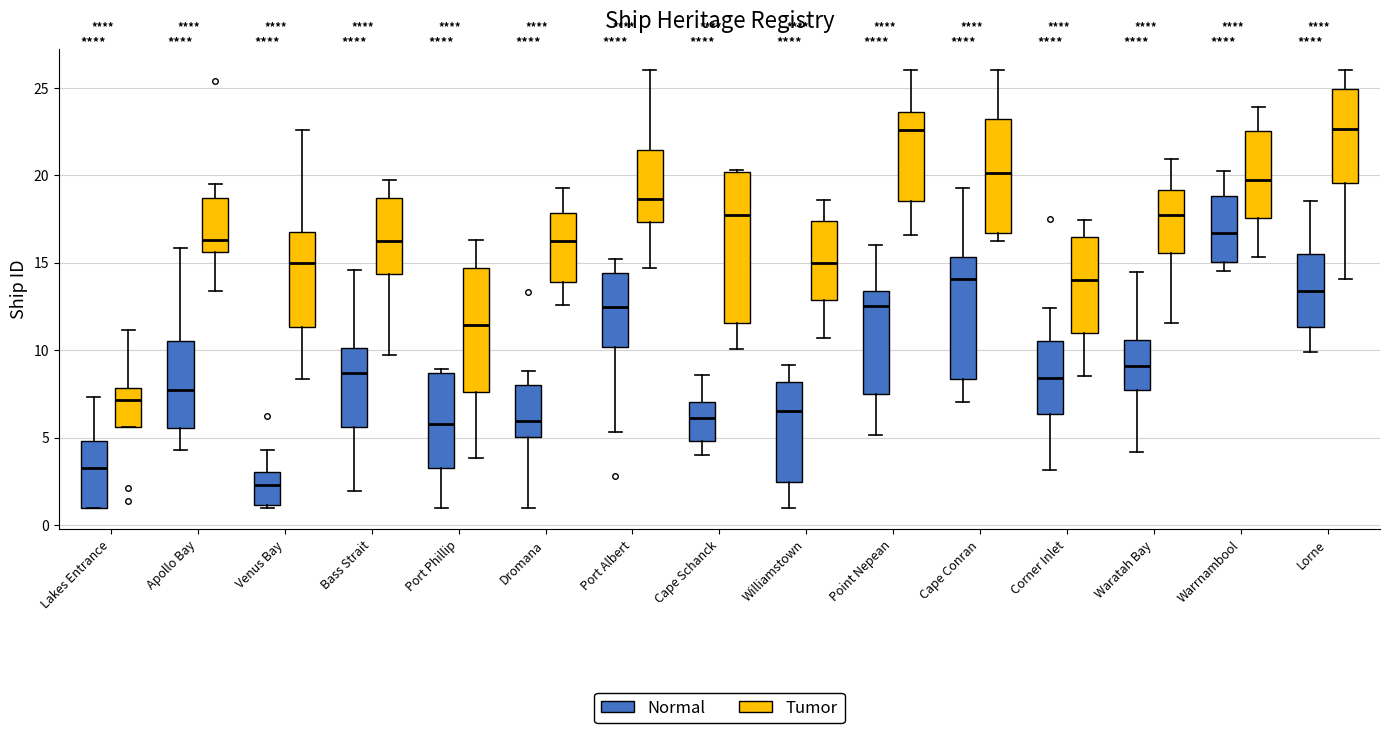

Which box's median line is the lowest?

Venus Bay (Normal)